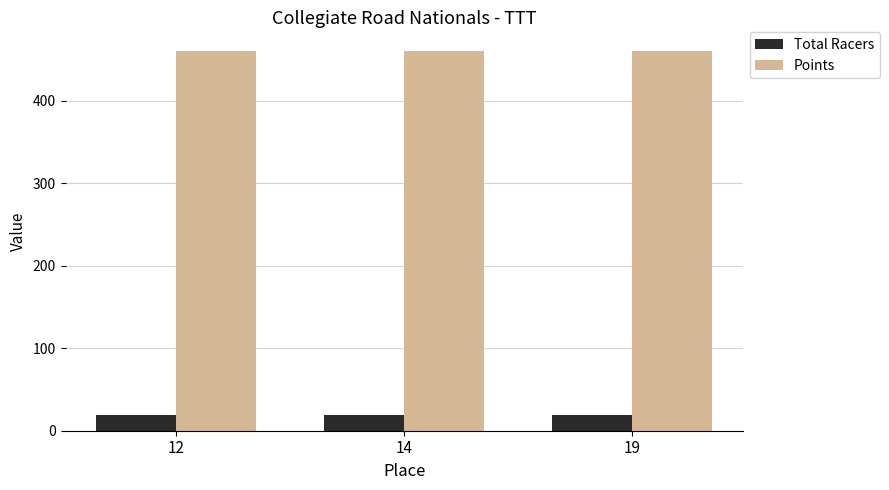

List the series in order of their peak value, highest first.

Points, Total Racers